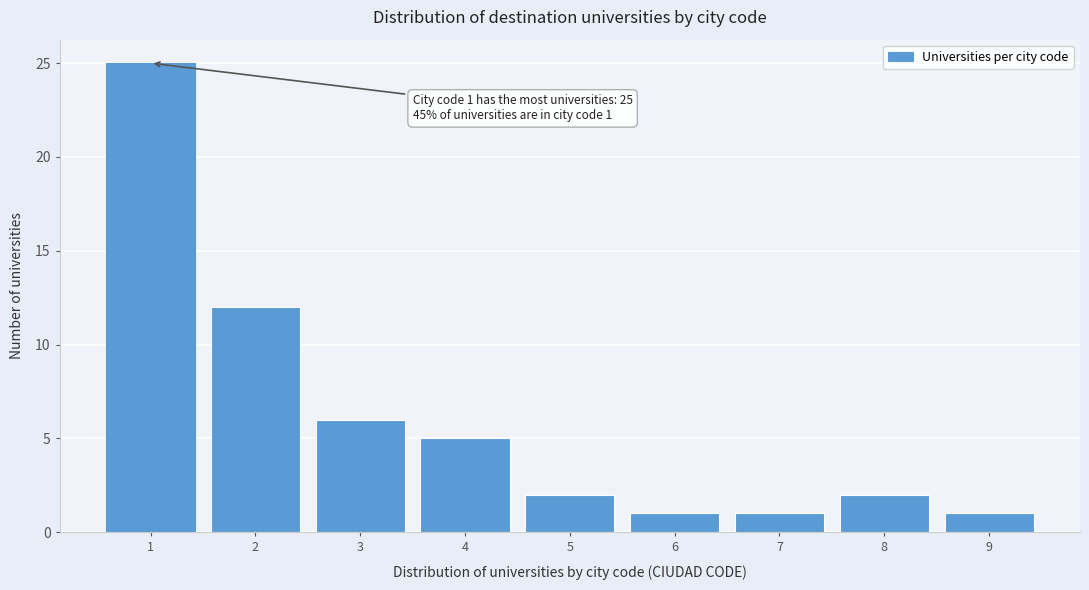

Reading right to left, list all the values displayed in this chart.

9=1	8=2	7=1	6=1	5=2	4=5	3=6	2=12	1=25